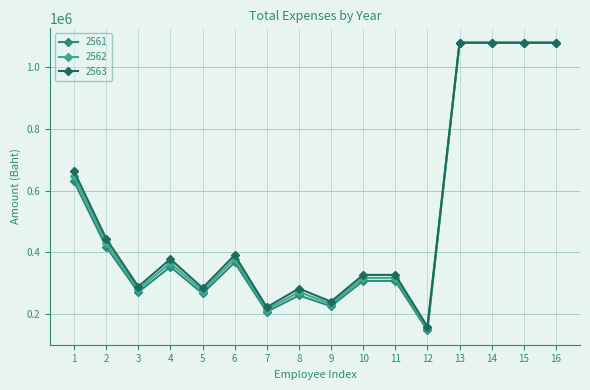

Is the value of 2562 at 16 greater than the value of 2561 at 3?

Yes